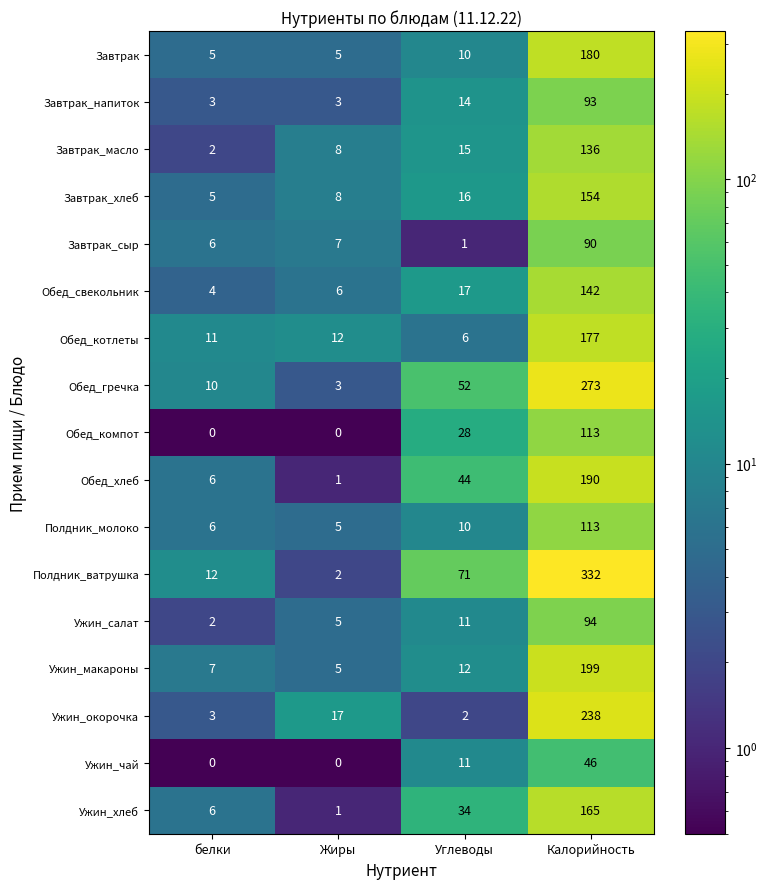

At how many categories does at least one series exceed 255?

1